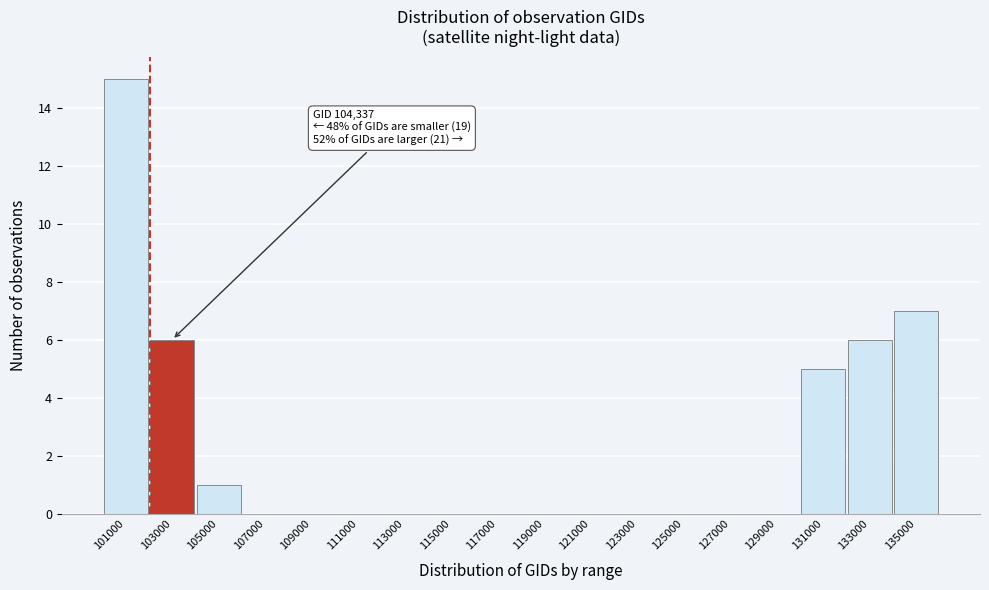

Reading right to left, extract all data points from this chart.

135000=7	133000=6	131000=5	129000=0	127000=0	125000=0	123000=0	121000=0	119000=0	117000=0	115000=0	113000=0	111000=0	109000=0	107000=0	105000=1	103000=6	101000=15